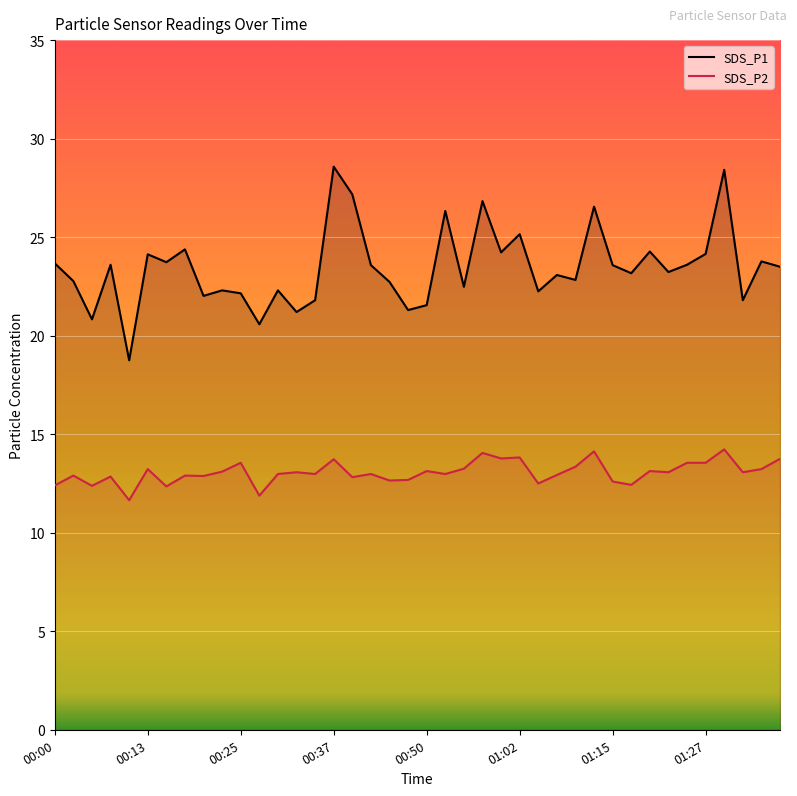

Reading right to left, transcribe all the data shown in this chart.

SDS_P1: 23.5	23.8	21.8	28.4	24.1	23.6	23.2	24.3	23.2	23.6	26.6	22.8	23.1	22.2	25.1	24.2	26.8	22.5	26.3	21.6	21.3	22.7	23.6	27.2	28.6	21.8	21.2	22.3	20.6	22.1	22.3	22.0	24.4	23.7	24.1	18.8	23.6	20.8	22.8	23.7
SDS_P2: 13.8	13.2	13.1	14.2	13.6	13.6	13.1	13.1	12.4	12.6	14.1	13.3	12.9	12.5	13.8	13.8	14.1	13.2	13.0	13.1	12.7	12.7	13.0	12.8	13.7	13.0	13.1	13.0	11.9	13.6	13.1	12.9	12.9	12.3	13.2	11.7	12.8	12.4	12.9	12.4